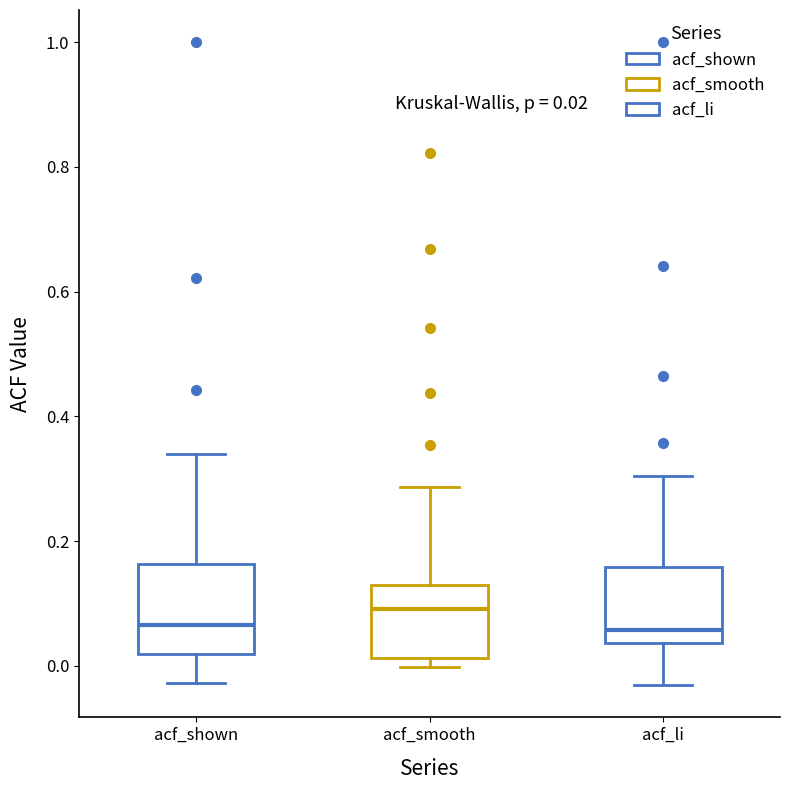

Which box's median line is the highest?

acf_smooth